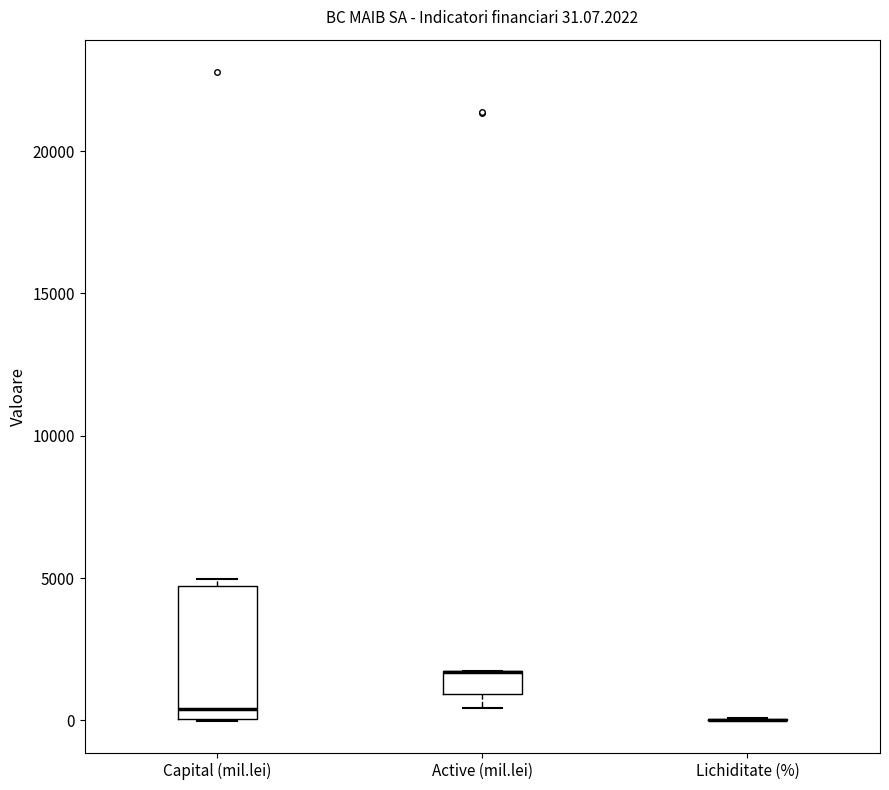

Comparing the boxes themselves (not the whiskers), which one is the tallest?

Capital (mil.lei)